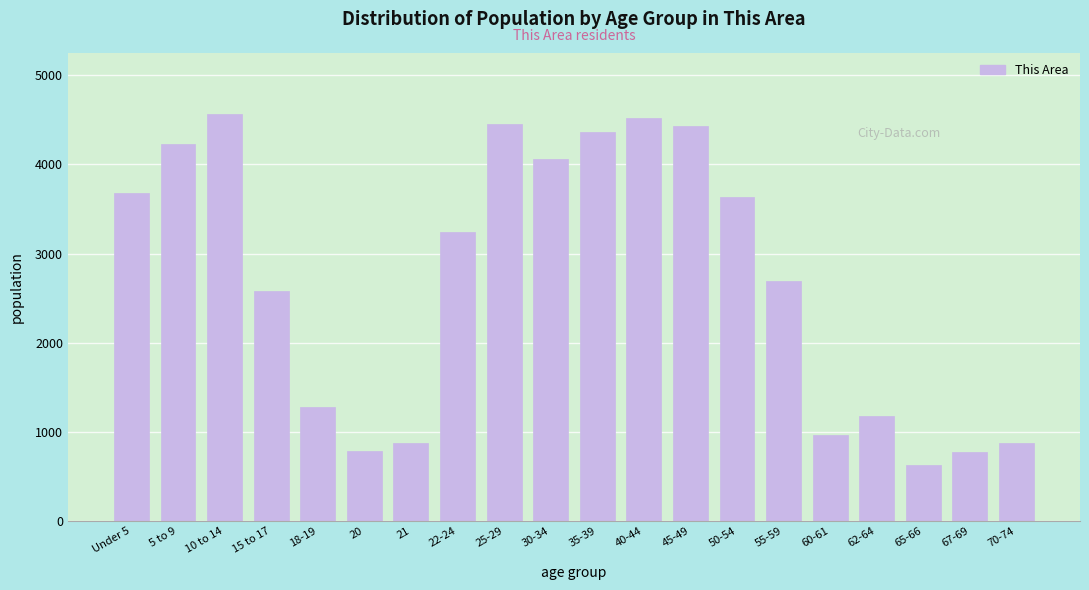

What is the value of the 9th bar from the left?

4448